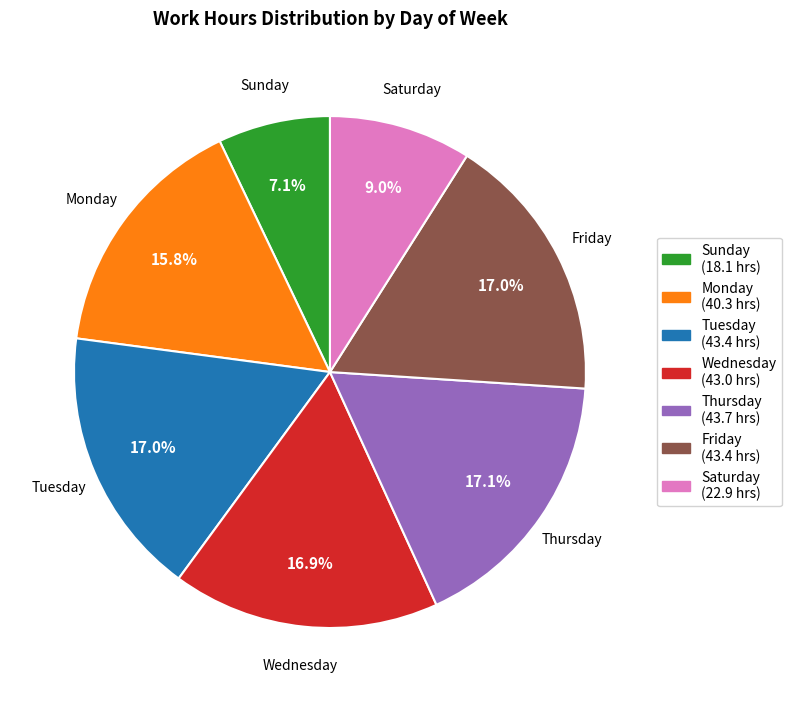

To the nearest percent, what is the difference between the largest and smallest slice percentages?

10%